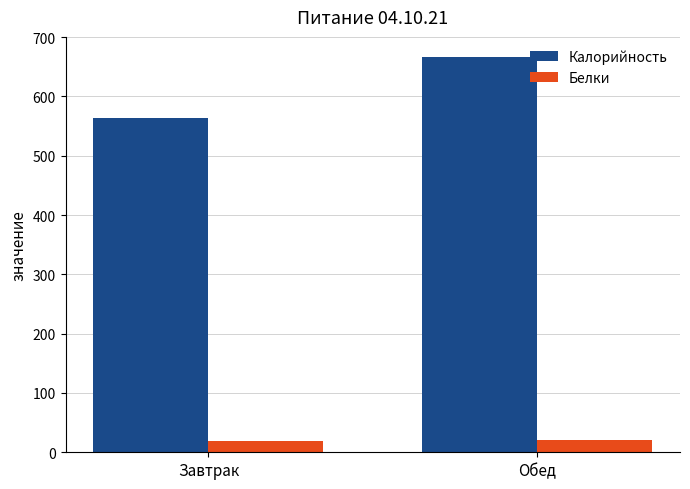

The value of Белки at Обед is 21. True or false?

True